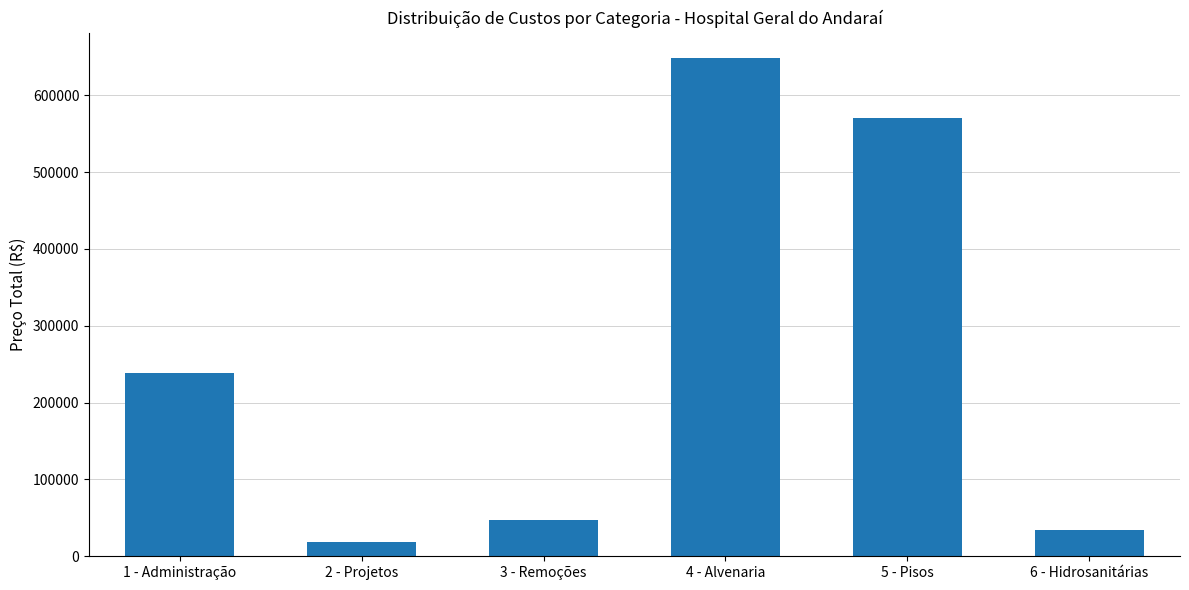

At which label does the data first exceed 238343?

1 - Administração